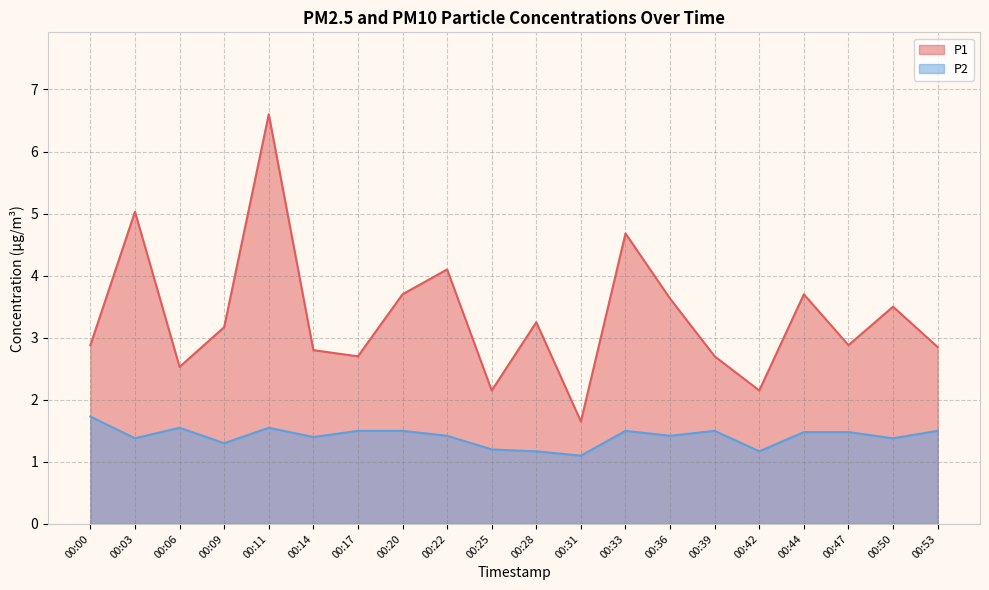

In P1, how many points are lower than both neighbors (excluding endpoints)?

6